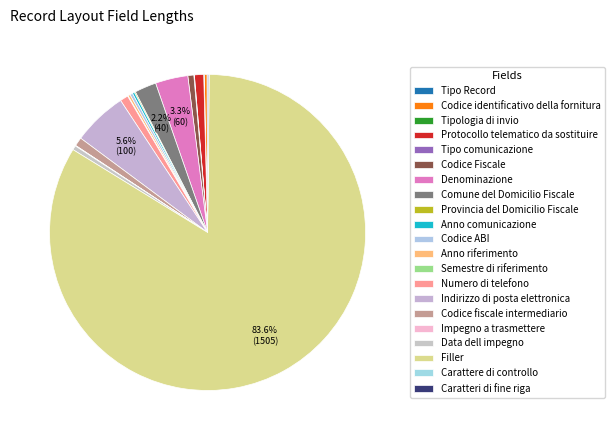

To the nearest percent, what portion does Filler represent?

84%